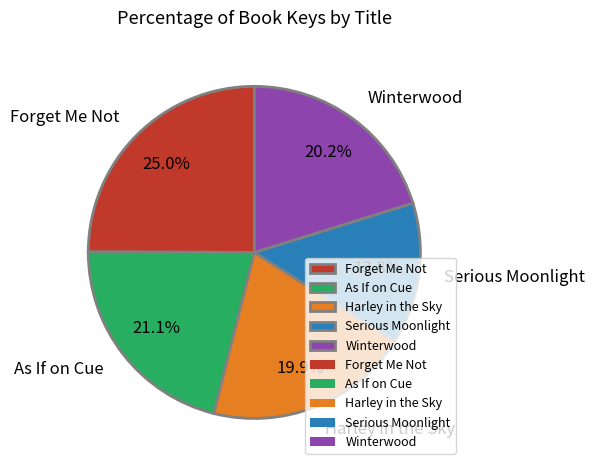

What is the ratio of the value at Forget Me Not to the value at Serious Moonlight?

1.8